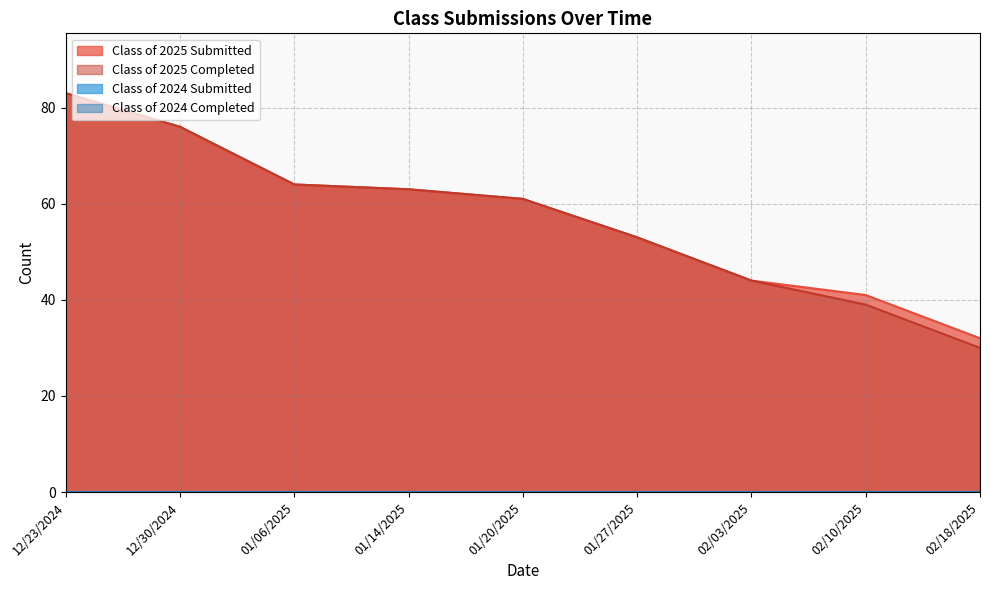

Does the chart have visible grid lines?

Yes